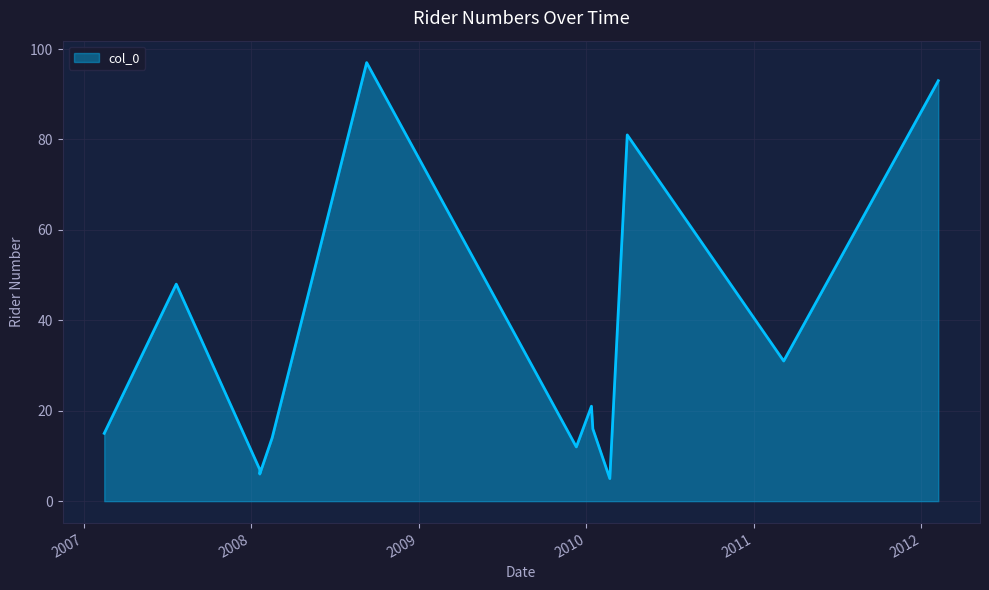

What is the approximate value at 2007-02-15, to the nearest 10?

20